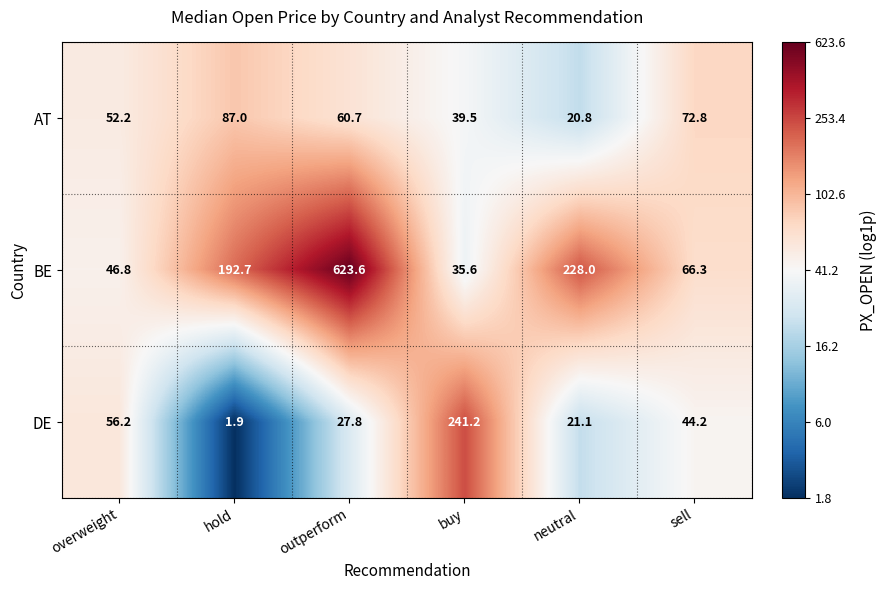

What is the total value across all series at hold?

281.6